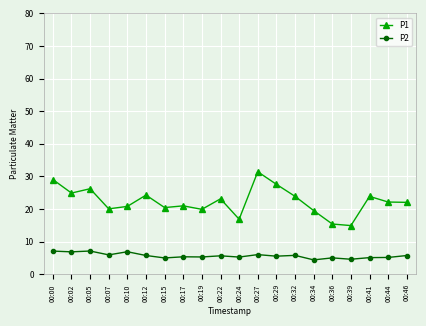

What is the value of the P2 point at the 19th from the left?

5.2